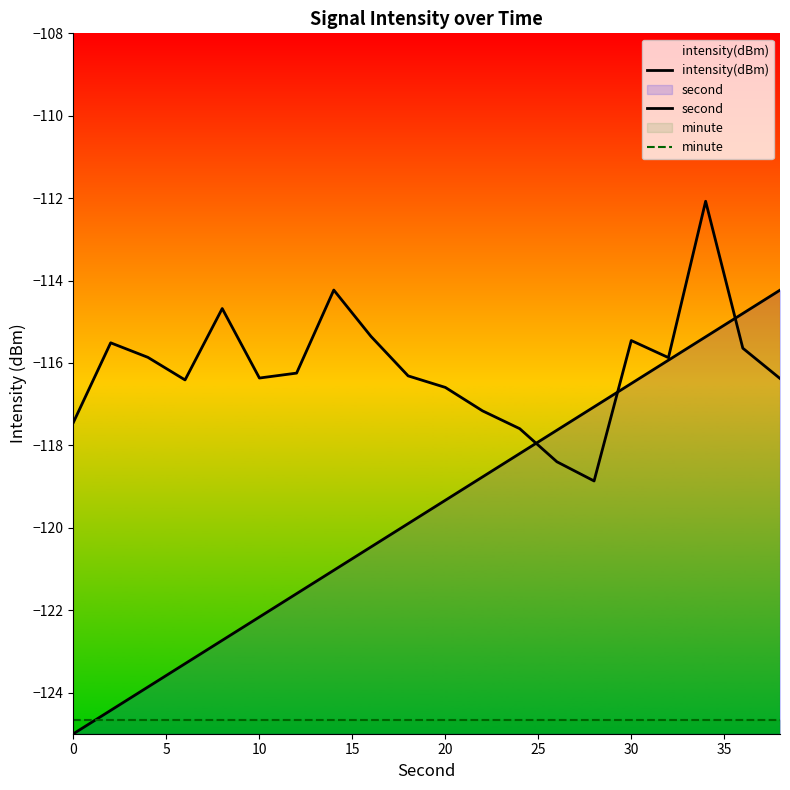

What is the maximum value shown in the chart?

-112.1